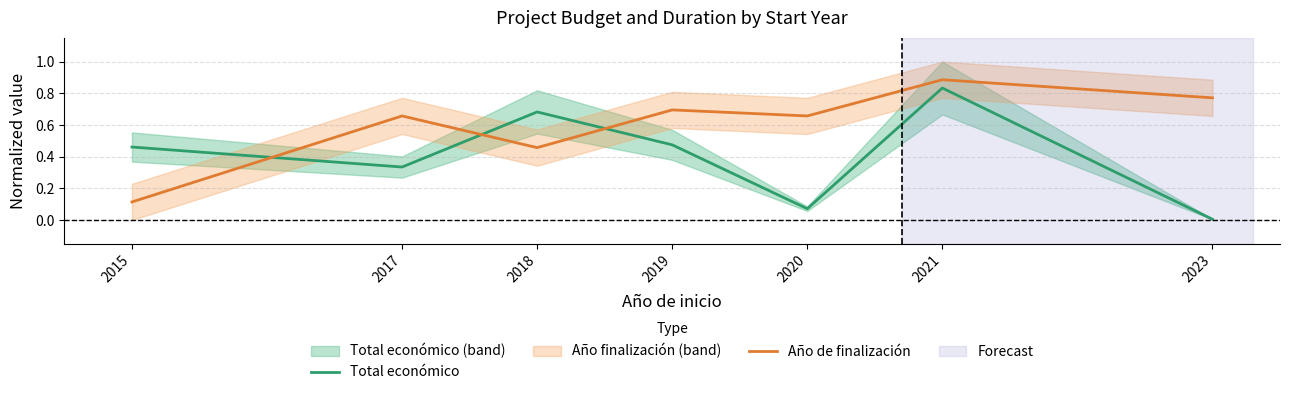

How many categories are shown in the chart?

7